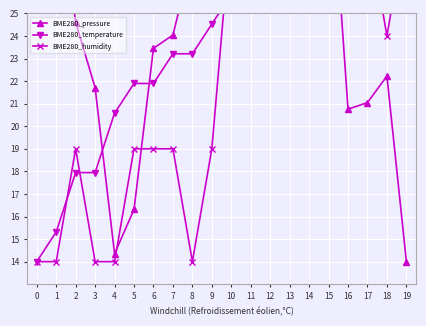

What is the average value of the BME280_pressure series?

26.5